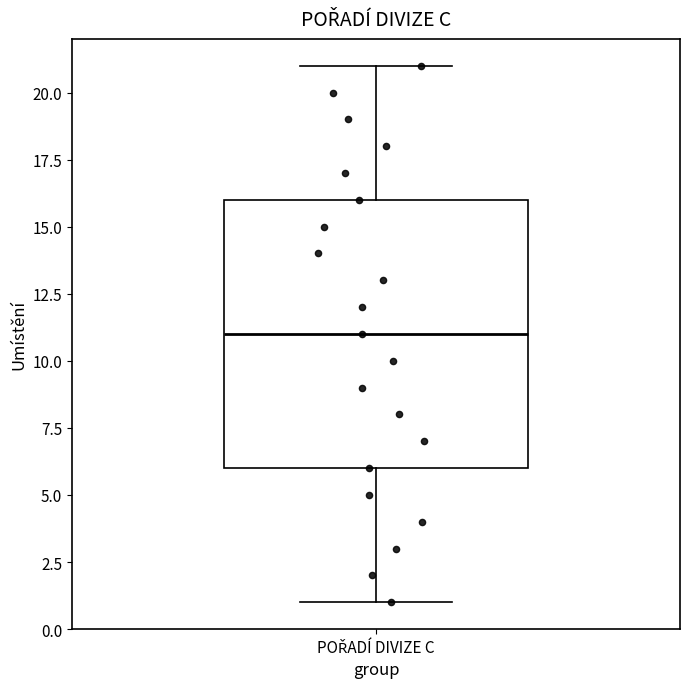

Transcribe this box plot: give where the median line is, the range the box spans, and where the two whiskers end, as read against the y-axis. The values are not printed on the chart, so give them approximately, as read against the axis.

median 11, box 6 to 16, whiskers 1 to 21